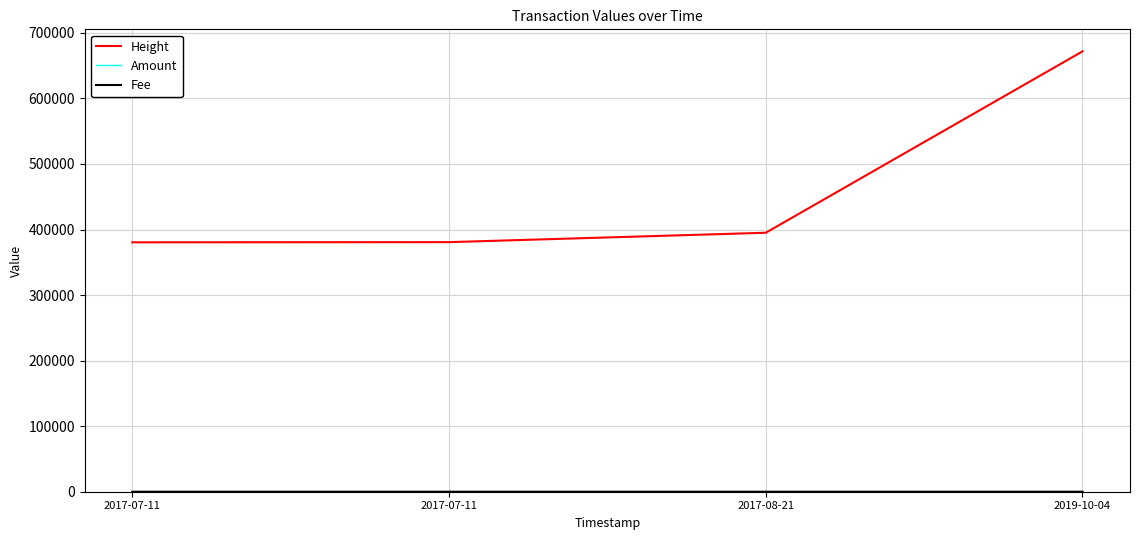

Does the chart display data point markers on the line(s)?

No